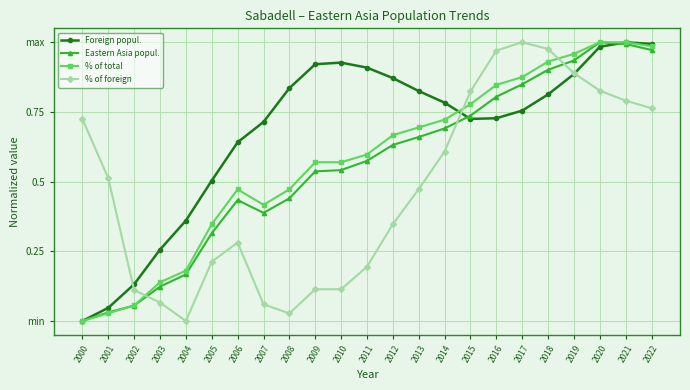

Does the chart have visible grid lines?

Yes